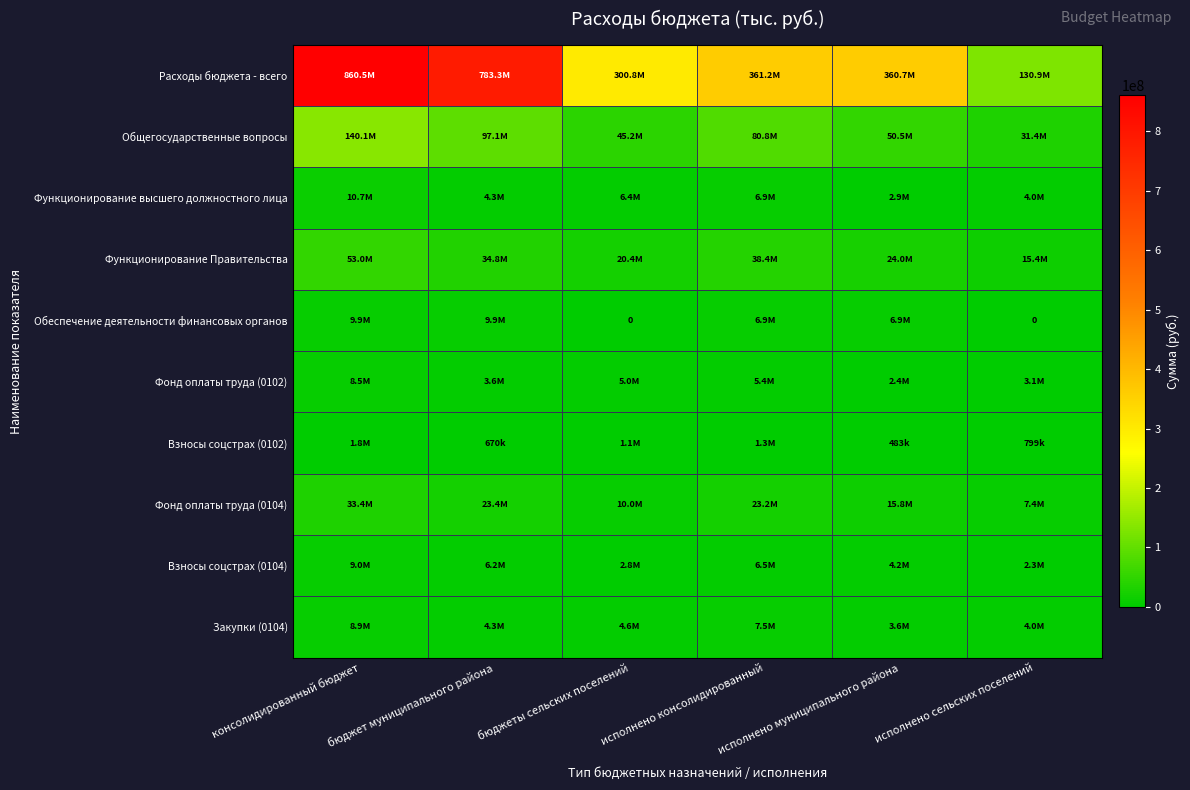

True or false: Взносы соцстрах (0104) has a value of 4244782.3 at исполнено муниципального района.

True